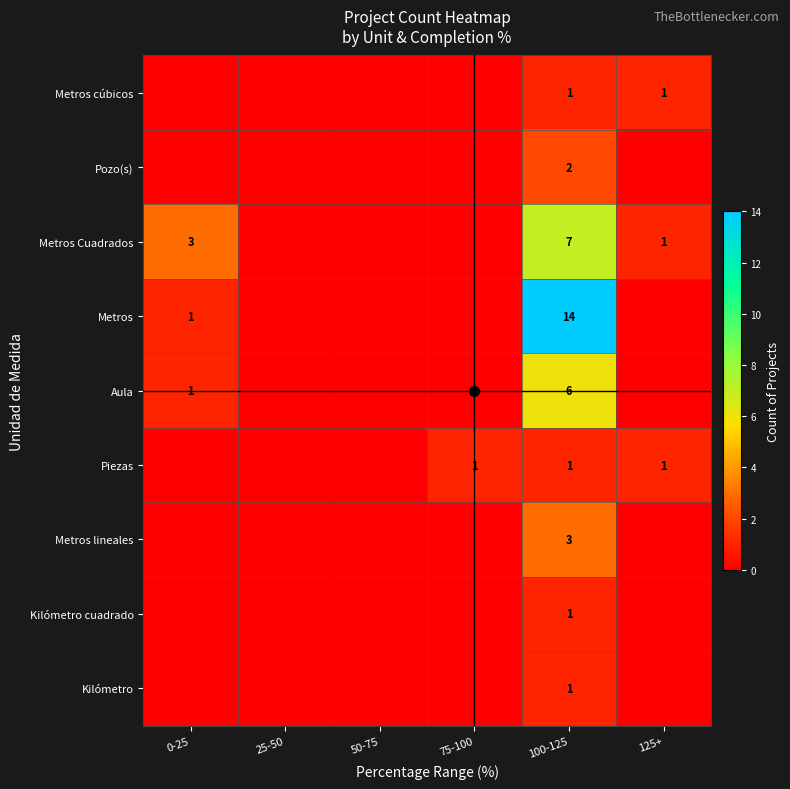

At how many categories does at least one series exceed 10?

1